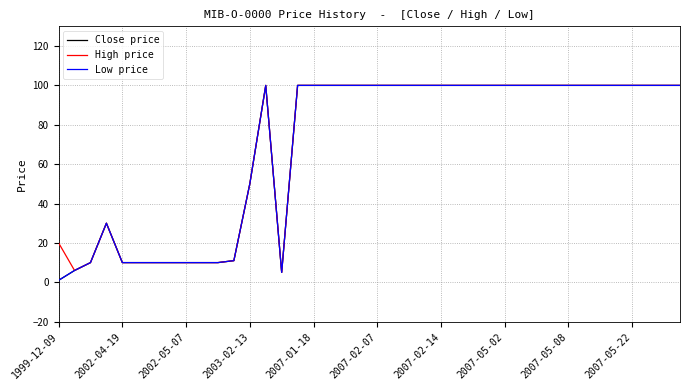

Is this an area chart (filled region under the line)?

No